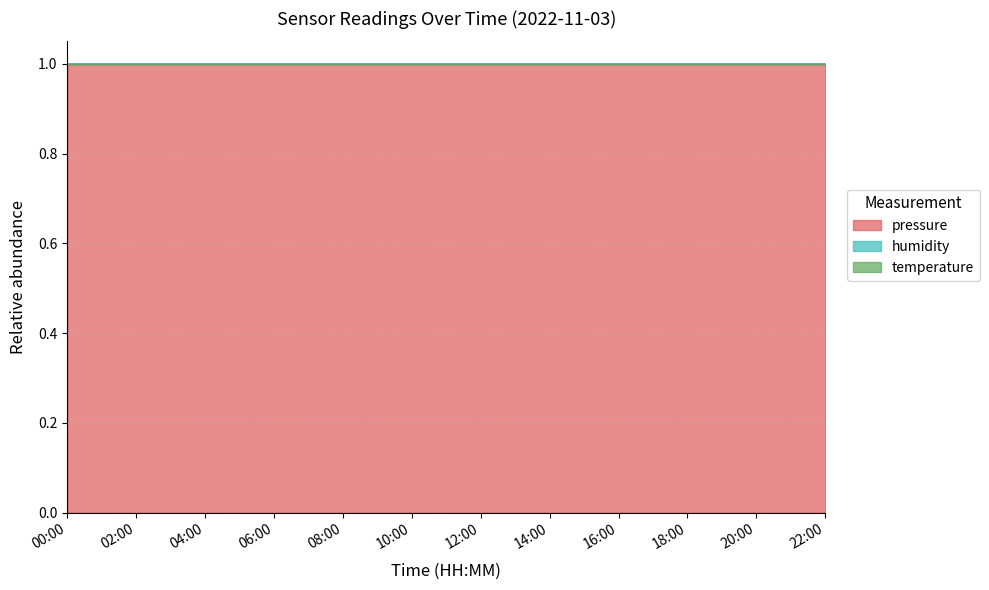

What is the value of the temperature point at the 12th from the left?

1.0